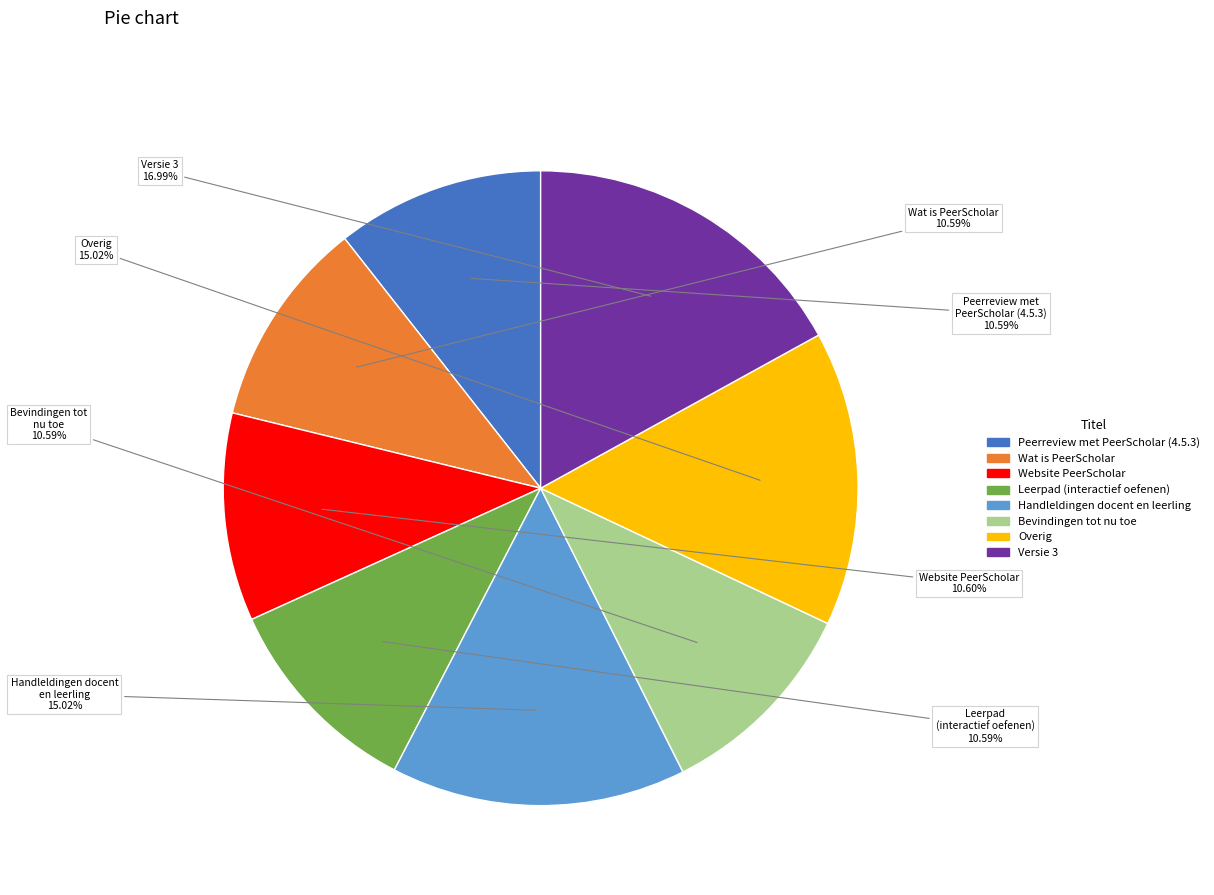

Is it true that Overig is 15% of the pie?

True